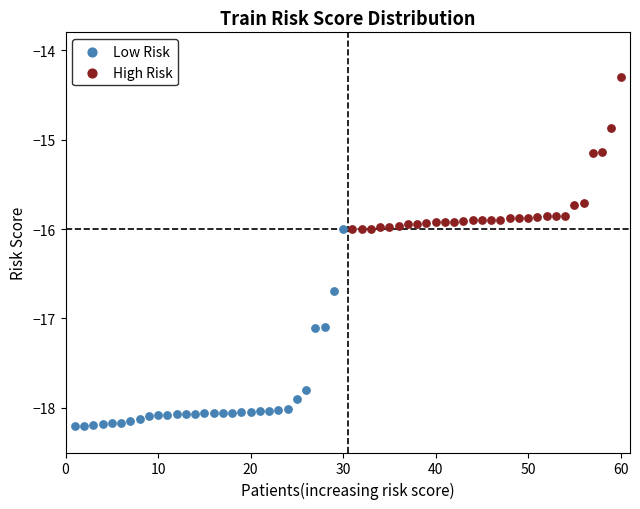

Which series reaches the maximum Y coordinate?

High Risk